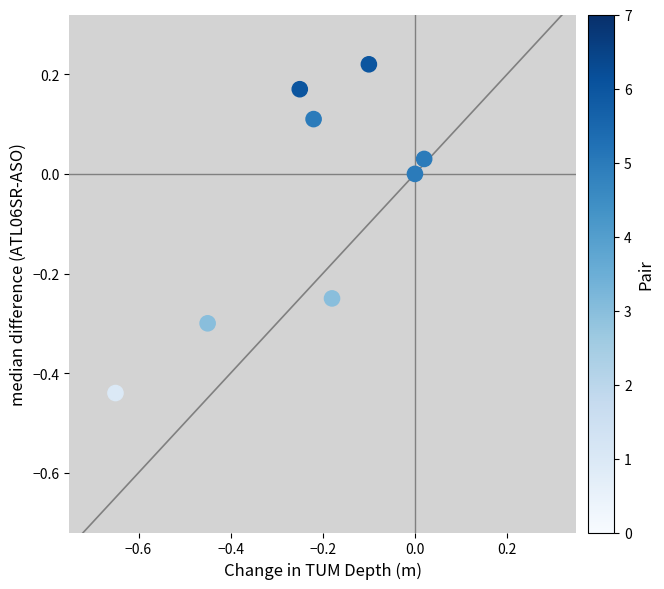

What is the range of X values (max minus min)?

0.7